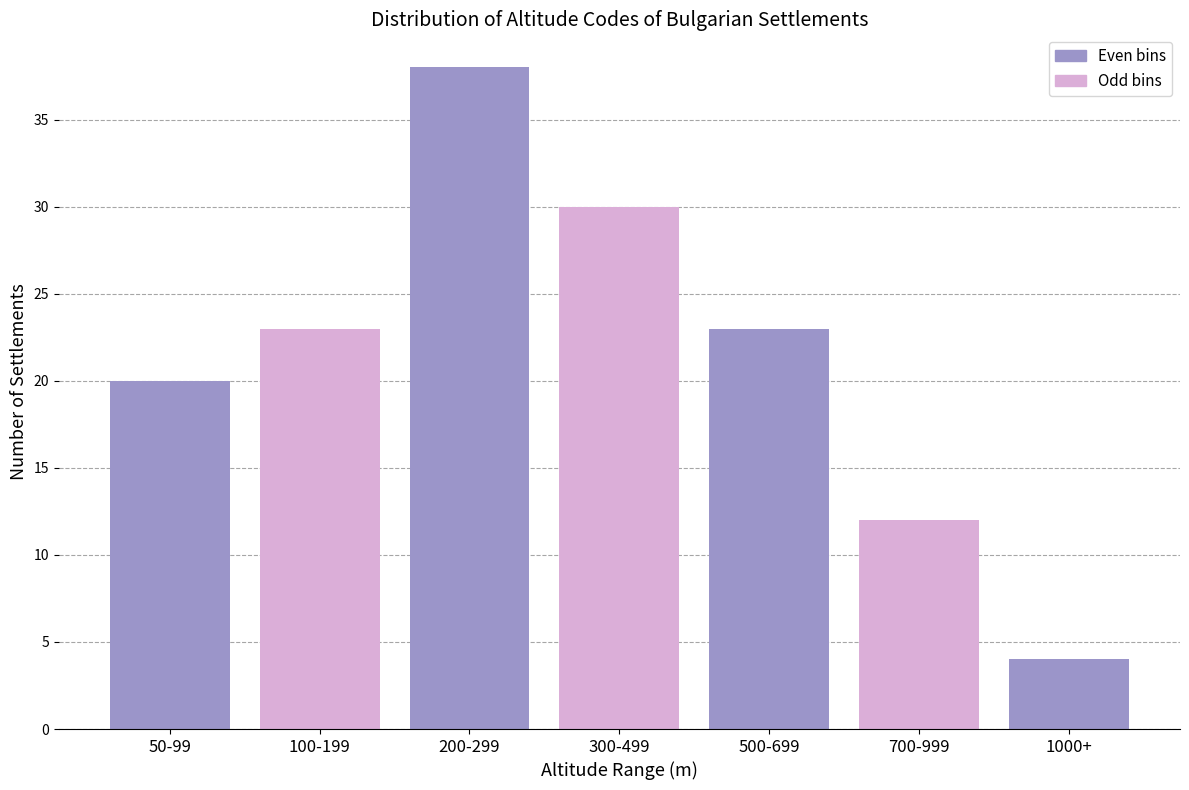

Reading left to right, list all the values displayed in this chart.

20	23	38	30	23	12	4